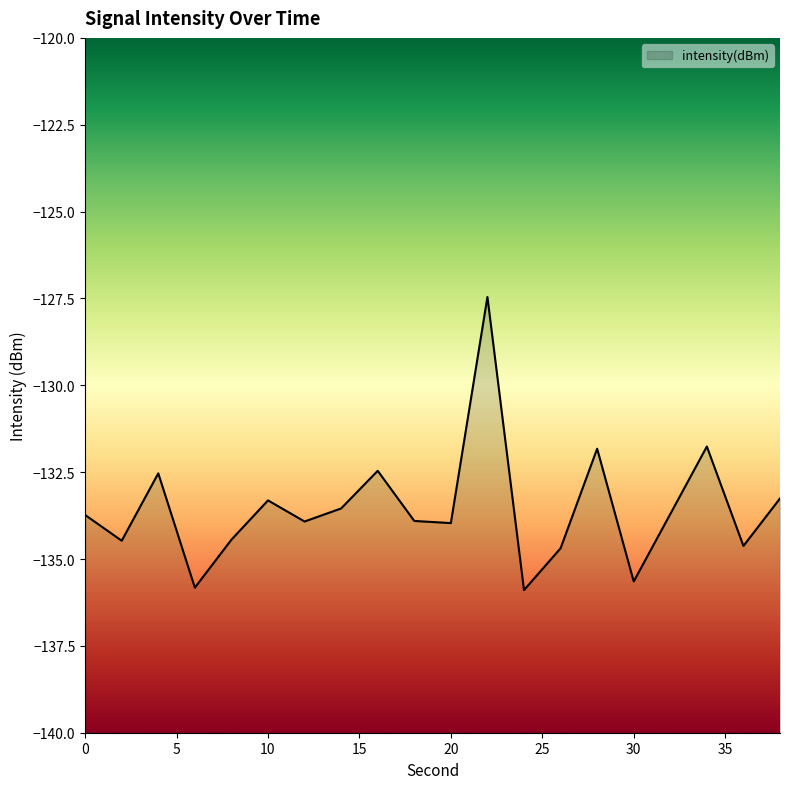

Which label corresponds to the smallest value in the chart?

24